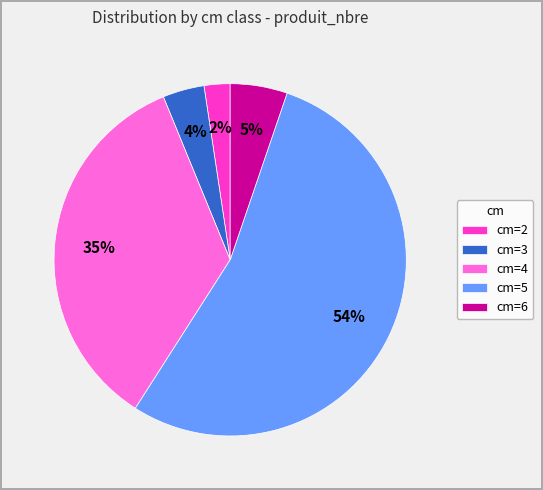

Which has a higher value, cm=2 or cm=5?

cm=5